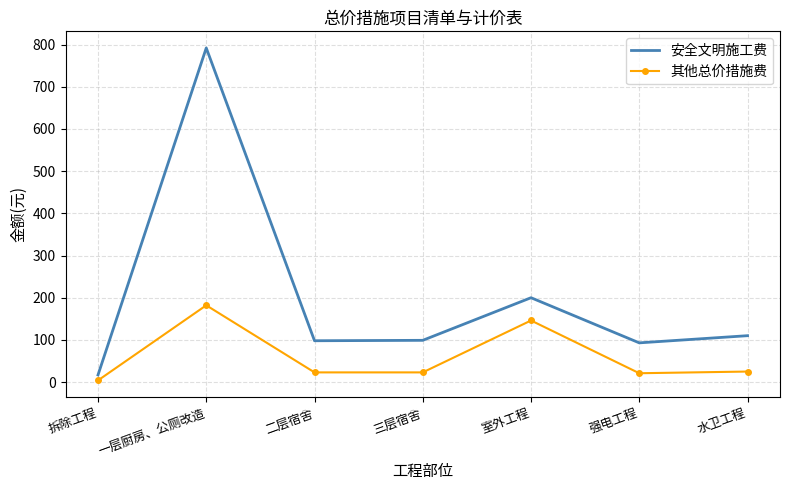

What is the total value across all series at 强电工程?

114